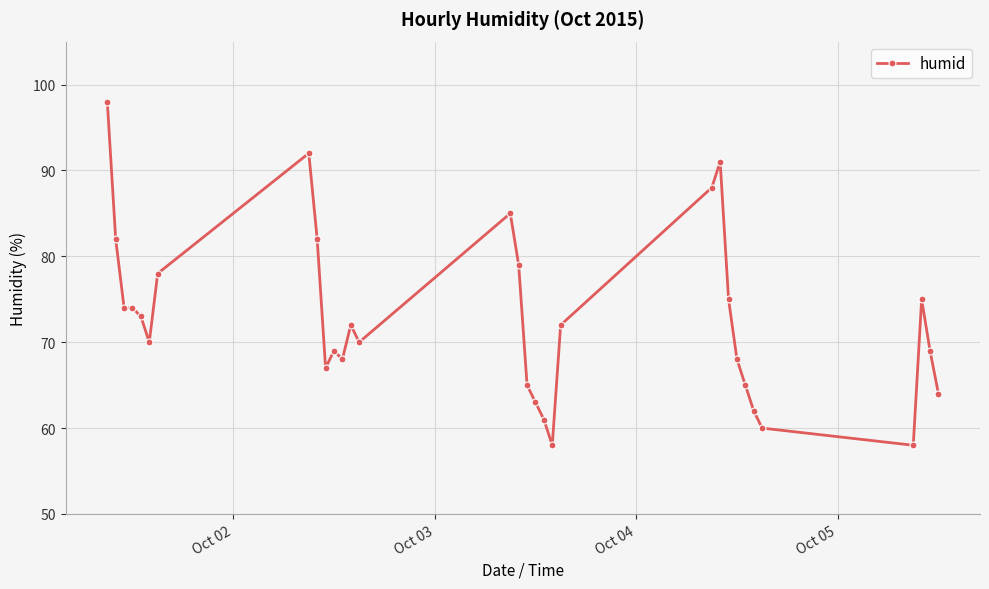

What is the value of the 21st point from the left?

72